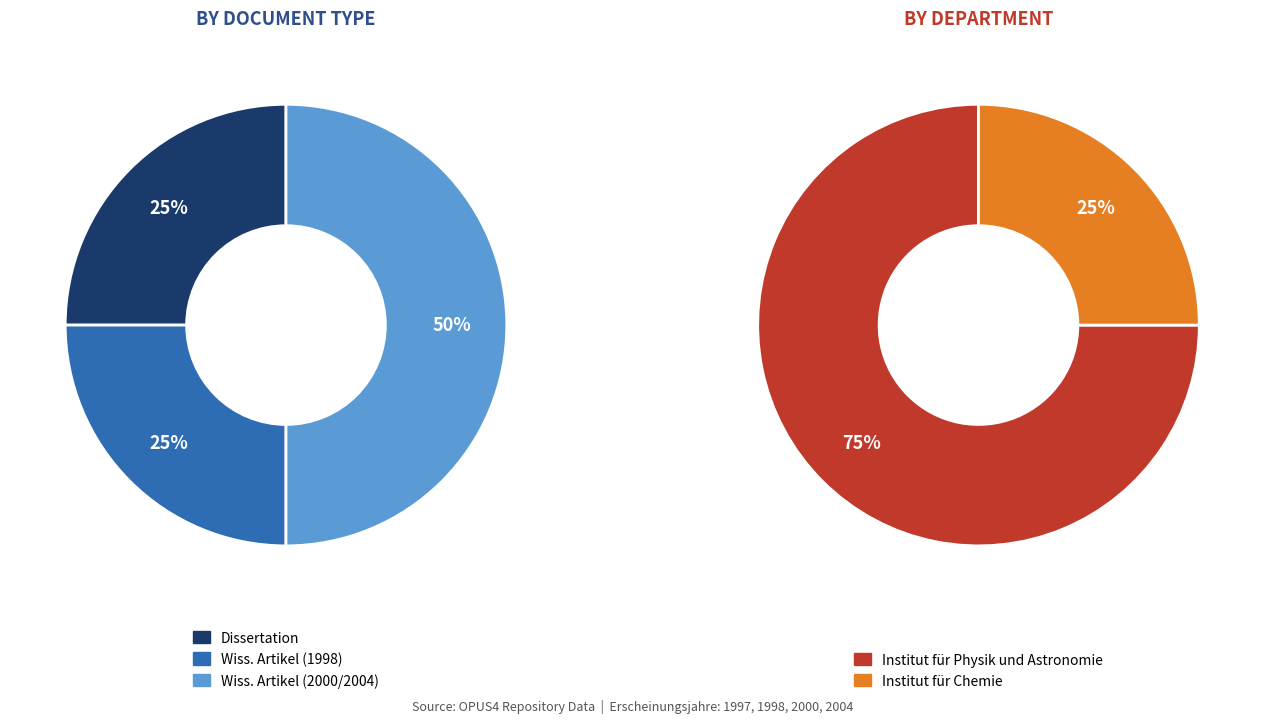

Is there any slice that represents more than half of the pie?

No